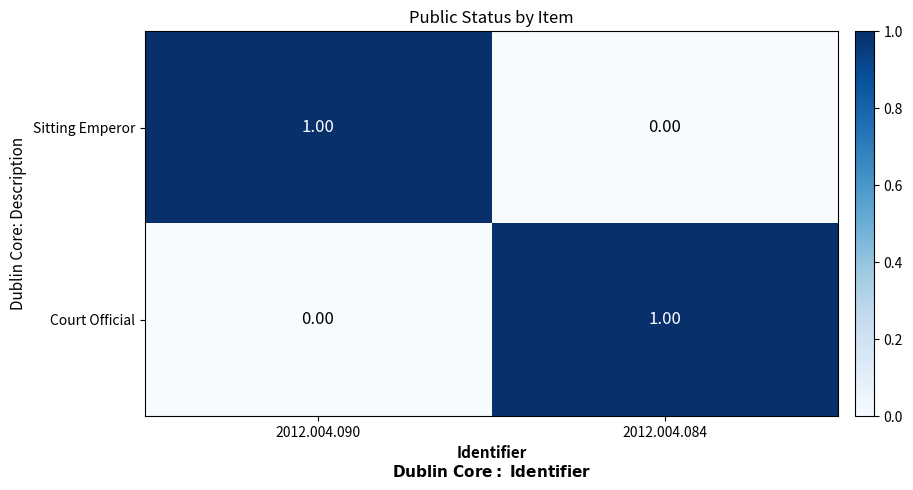

At 2012.004.084, list the series in order from largest to smallest.

Court Official, Sitting Emperor